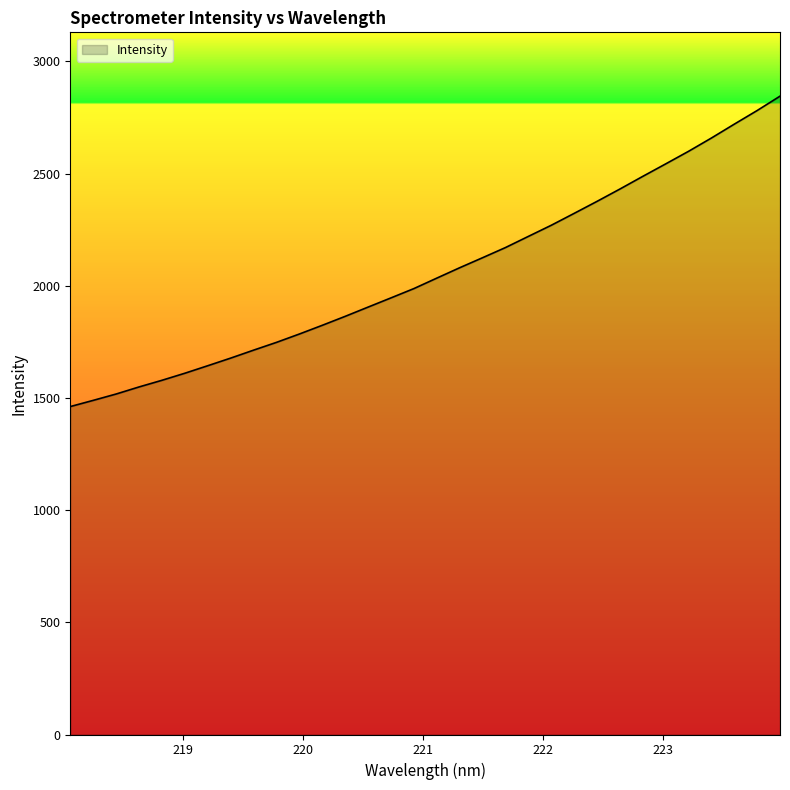

What is the maximum value shown in the chart?

2845.1